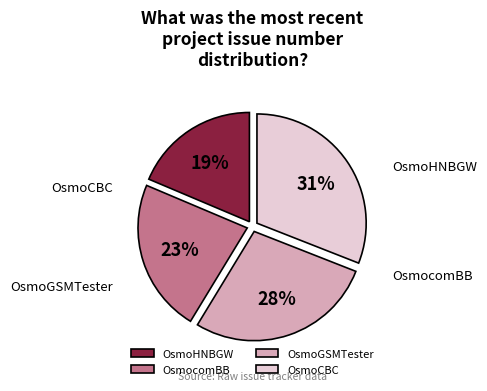

Approximately how many times larger is the value at OsmoCBC compared to OsmocomBB?

1.4